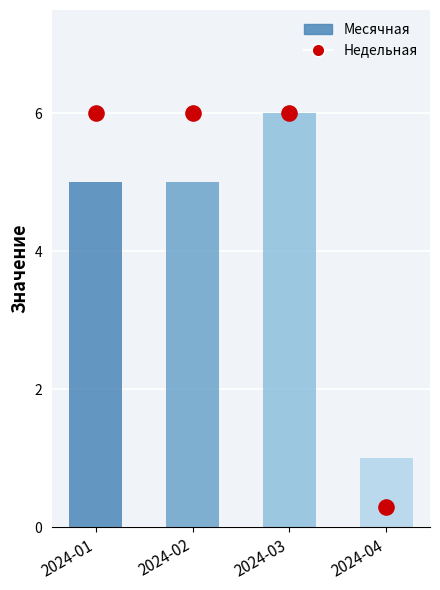

Which series has the largest total across all categories?

Недельная